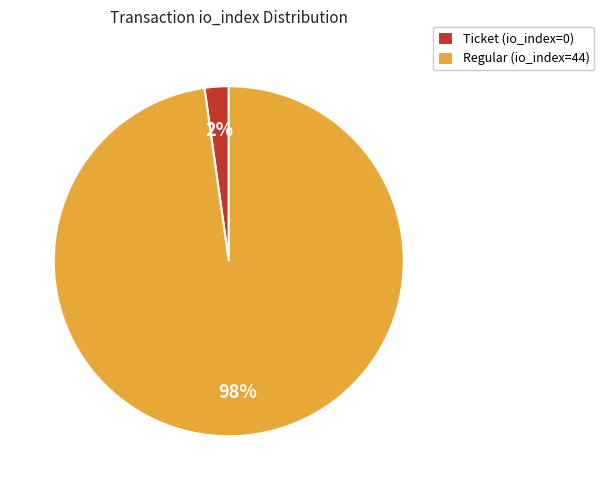

Combined, do Ticket (io_index=0) and Regular (io_index=44) account for over 50%?

Yes